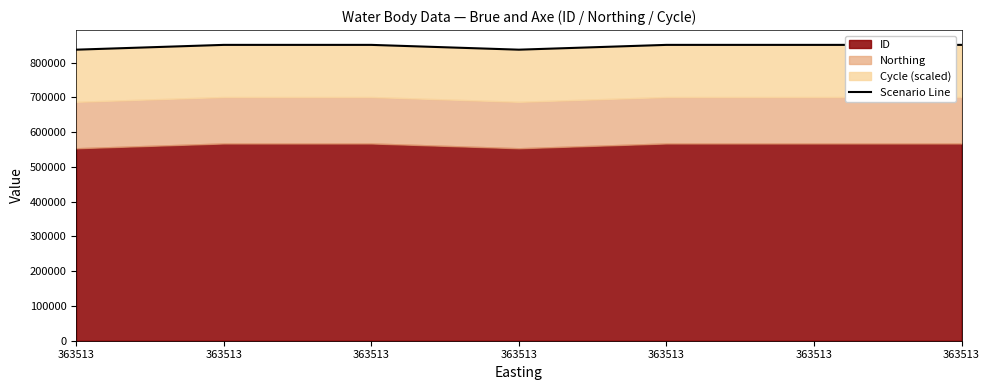

Is it true that the value at 363513 is 851363?

True